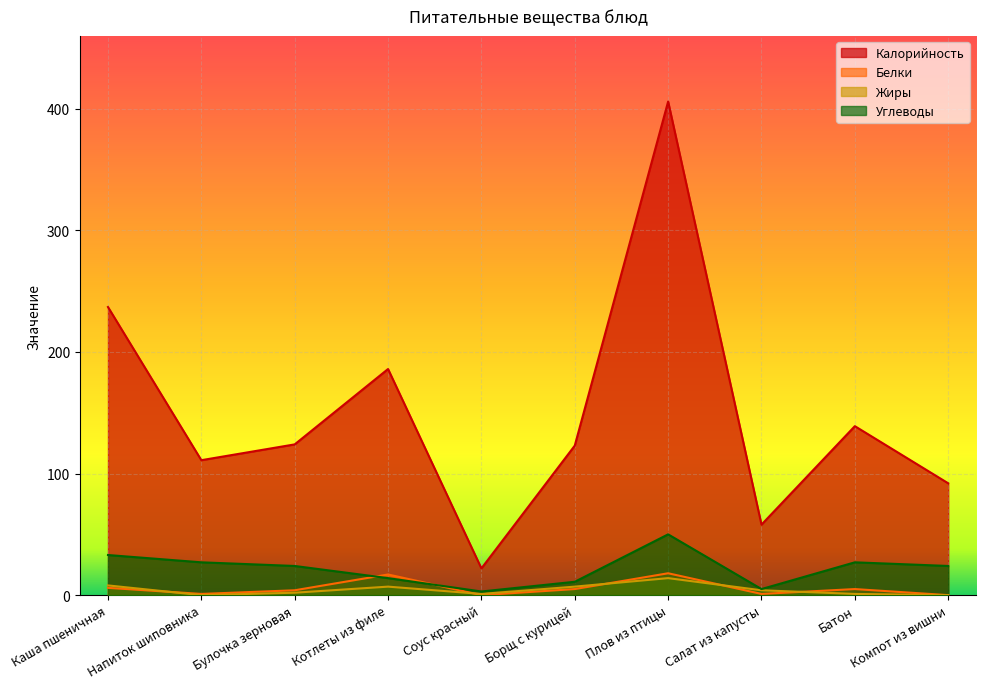

What is the average value of the Калорийность series?

150